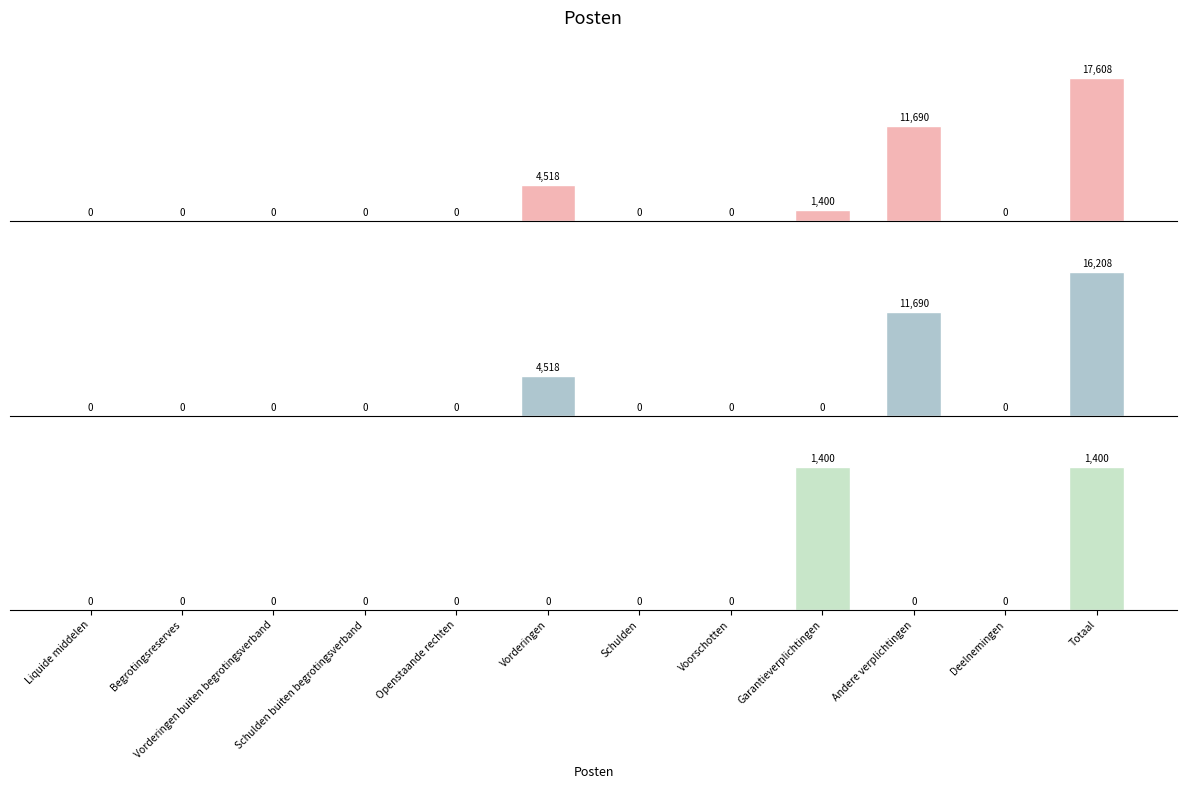

The Onzekerheid series shows 569 at Schulden. True or false?

False